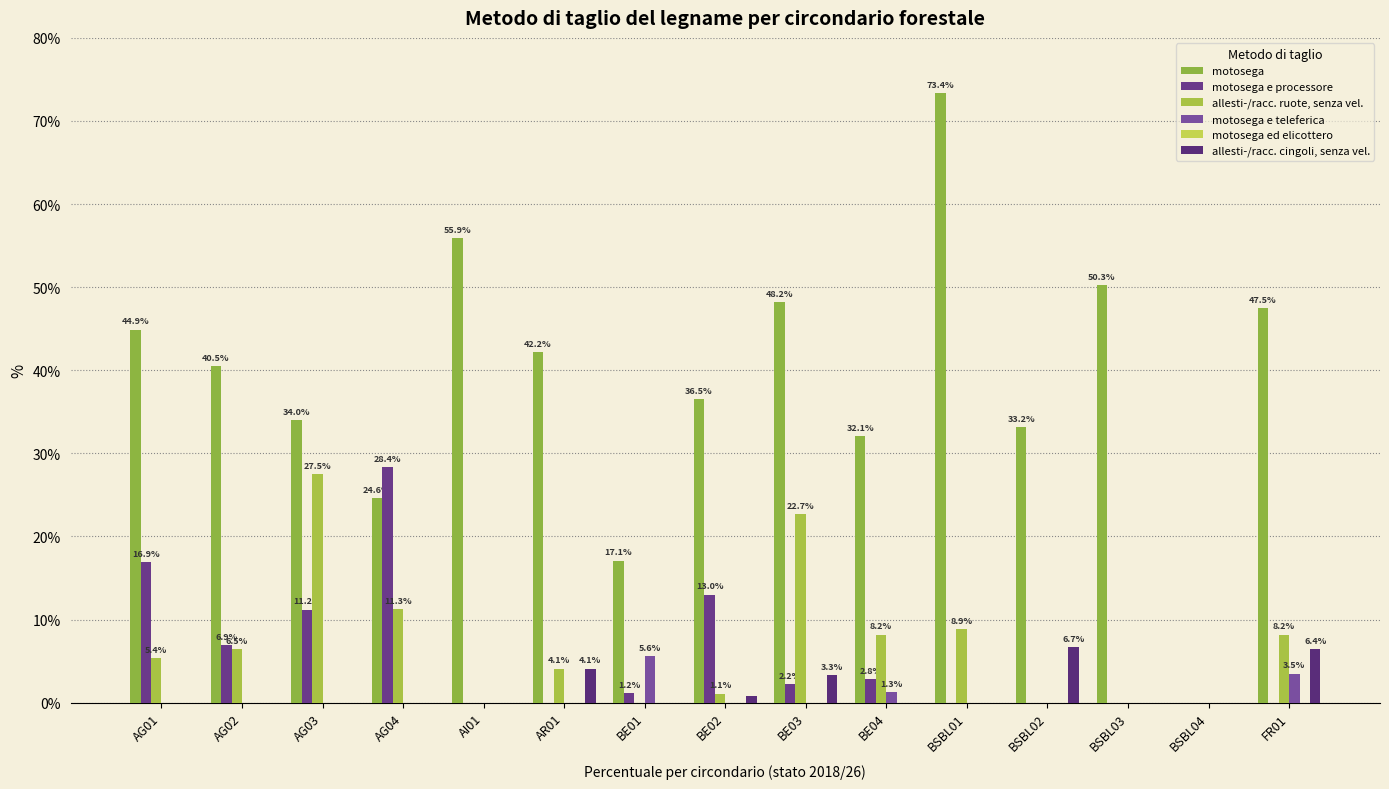

The motosega series shows 70.8 at AR01. True or false?

False